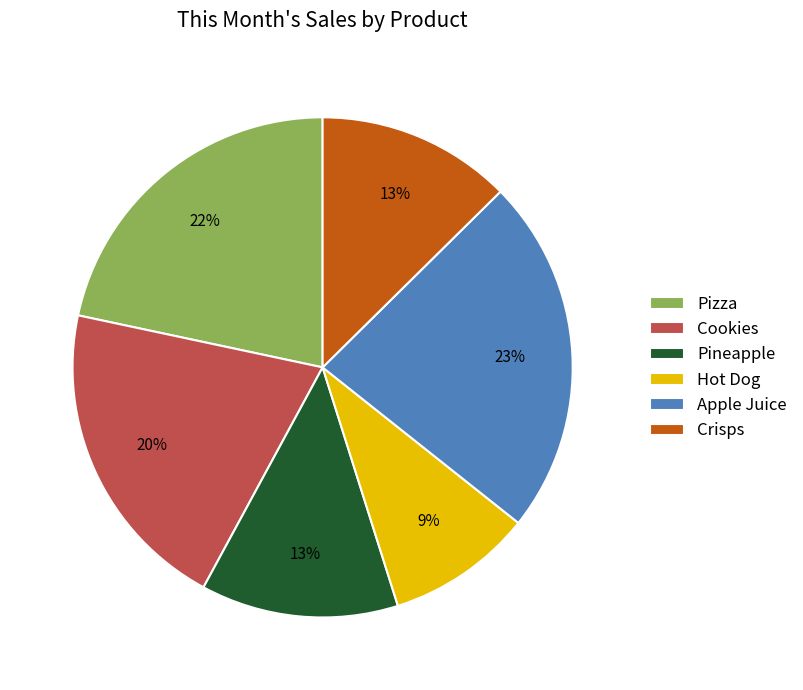

How many segments does this pie chart have?

6